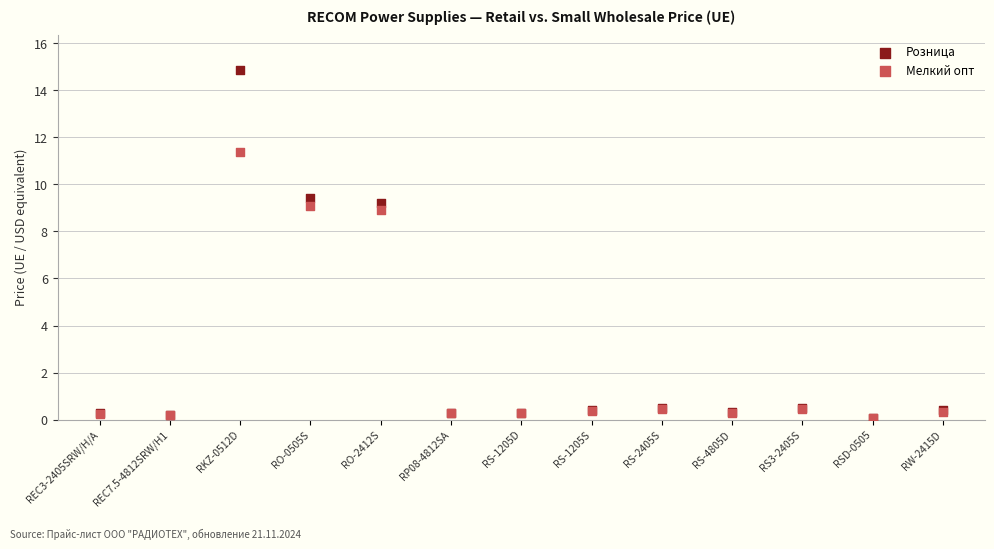

What are all the series names shown in the legend?

Розница, Мелкий опт